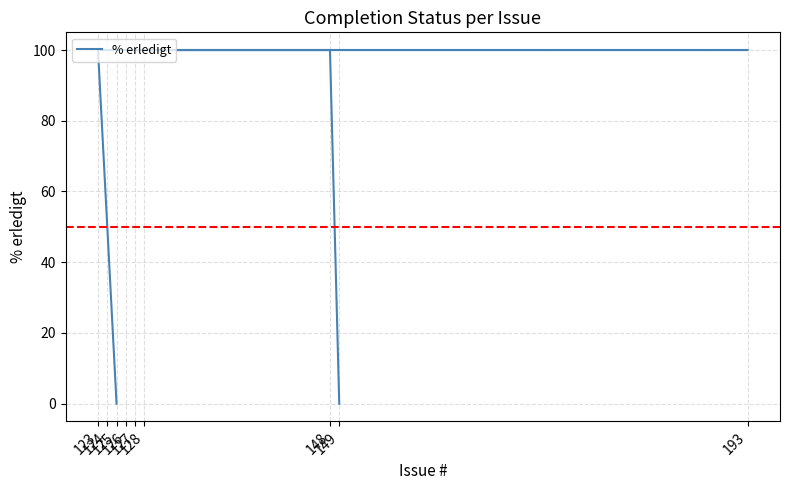

What is the average value?

78